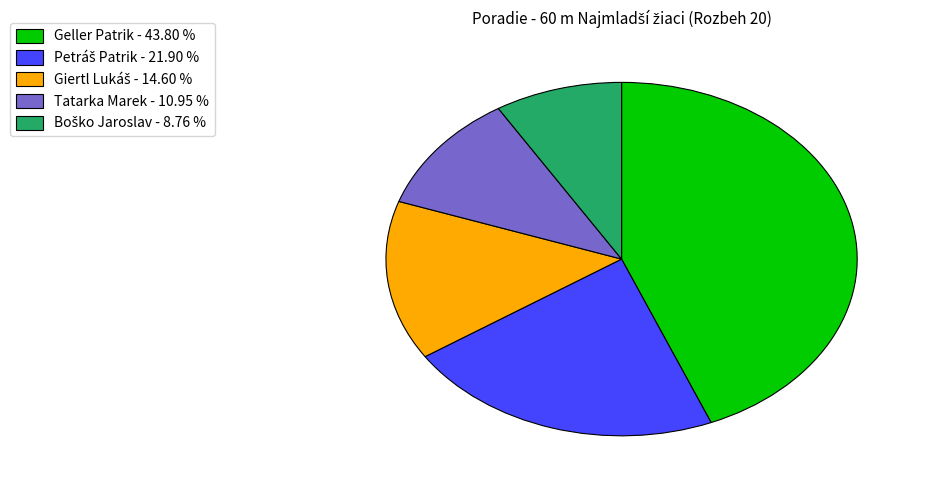

Do Geller Patrik - 43.80 % and Tatarka Marek - 10.95 % together represent more than half of the pie?

Yes